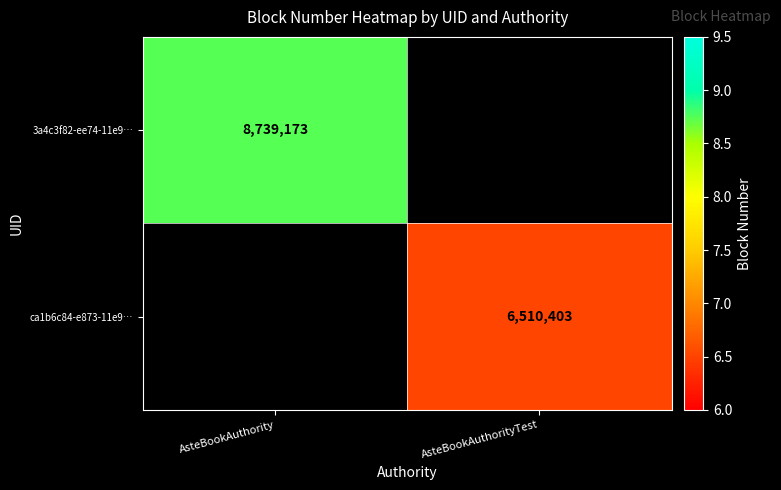

Is it true that ca1b6c84-e873-11e9… equals 6510403 at AsteBookAuthorityTest?

True